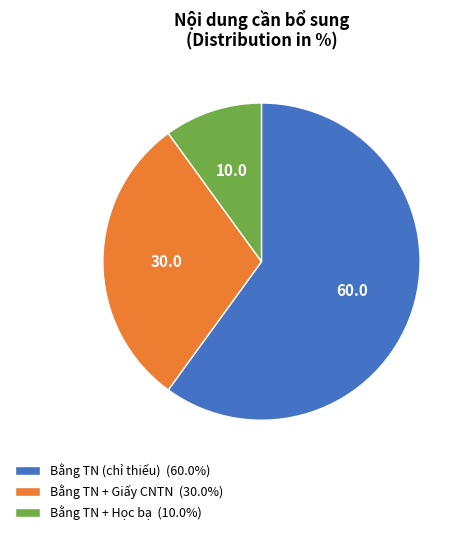

Count the number of slices in the pie.

3